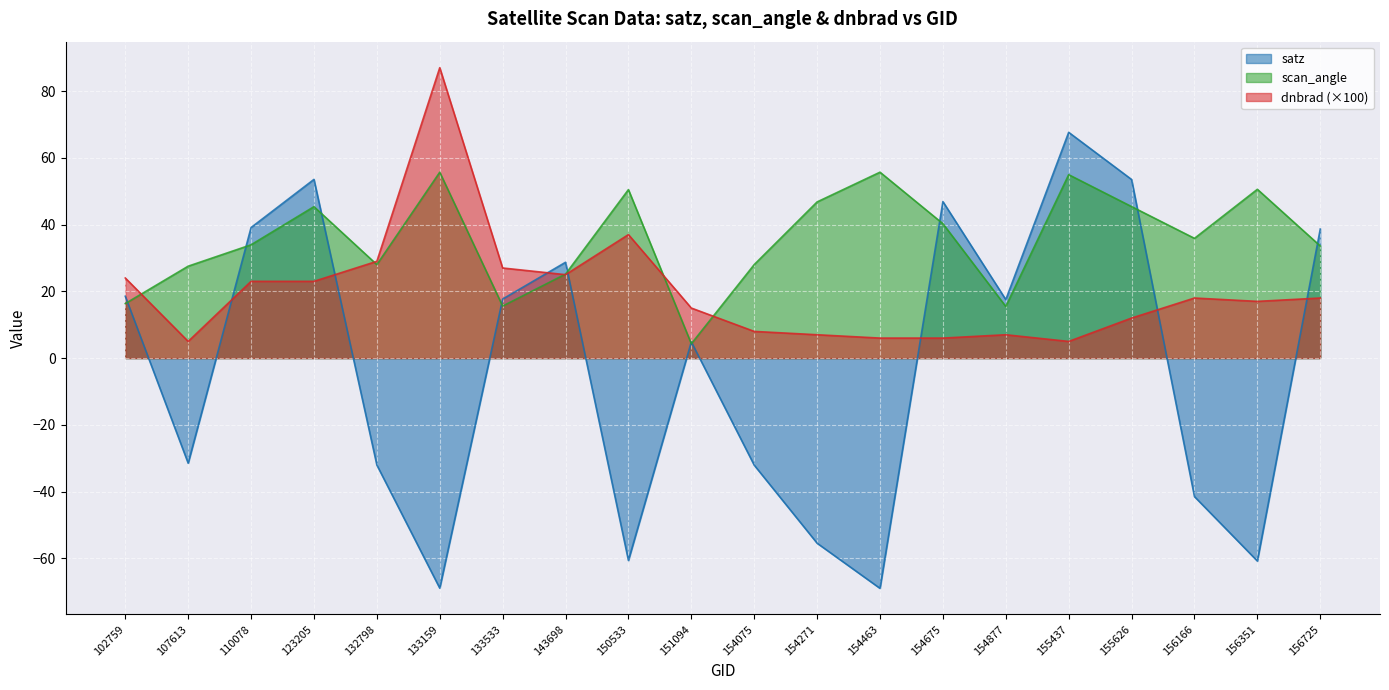

Reading right to left, list all the values displayed in this chart.

satz: 38.7	-60.8	-41.5	53.5	67.6	17.5	46.9	-69.0	-55.5	-32.1	4.9	-60.6	28.7	17.7	-68.9	-32.0	53.5	39.1	-31.5	18.5
scan_angle: 33.6	50.6	35.9	45.4	55.0	15.5	40.3	55.7	46.8	28.0	4.3	50.5	25.2	15.6	55.7	28.0	45.4	34.0	27.5	16.3
dnbrad: 18.0	17.0	18.0	12.0	5.0	7.0	6.0	6.0	7.0	8.0	15.0	37.0	25.0	27.0	87.0	29.0	23.0	23.0	5.0	24.0